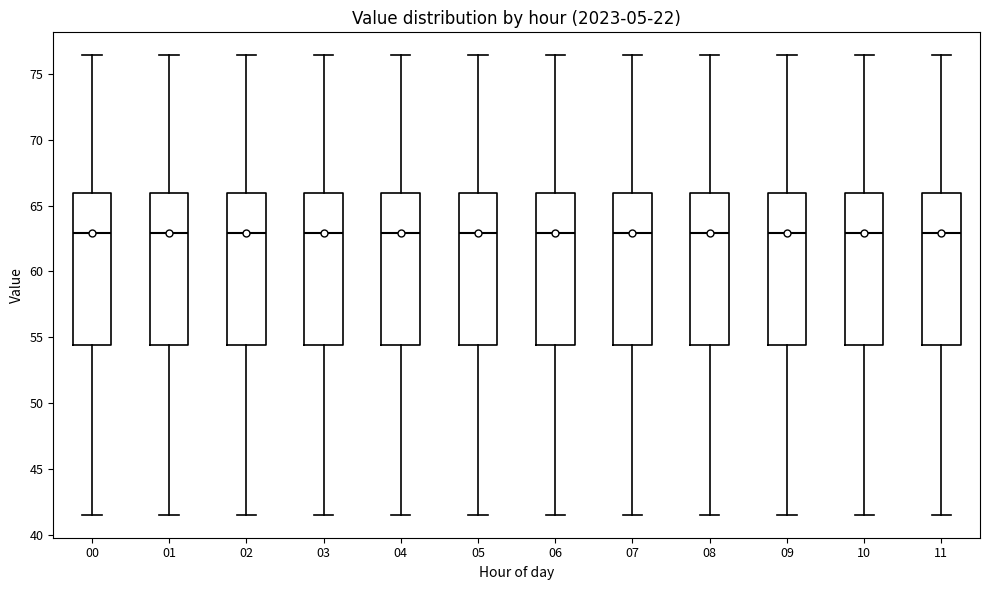

Reading left to right, read every box against the y-axis: the position of its median line, the range the box covers, and the ends of its whiskers. The values are not printed on the chart, so give them approximately, as read against the axis.

00: median 63.0, box 54.5 to 66.0, whiskers 41.5 to 76.5
01: median 63.0, box 54.5 to 66.0, whiskers 41.5 to 76.5
02: median 63.0, box 54.5 to 66.0, whiskers 41.5 to 76.5
03: median 63.0, box 54.5 to 66.0, whiskers 41.5 to 76.5
04: median 63.0, box 54.5 to 66.0, whiskers 41.5 to 76.5
05: median 63.0, box 54.5 to 66.0, whiskers 41.5 to 76.5
06: median 63.0, box 54.5 to 66.0, whiskers 41.5 to 76.5
07: median 63.0, box 54.5 to 66.0, whiskers 41.5 to 76.5
08: median 63.0, box 54.5 to 66.0, whiskers 41.5 to 76.5
09: median 63.0, box 54.5 to 66.0, whiskers 41.5 to 76.5
10: median 63.0, box 54.5 to 66.0, whiskers 41.5 to 76.5
11: median 63.0, box 54.5 to 66.0, whiskers 41.5 to 76.5